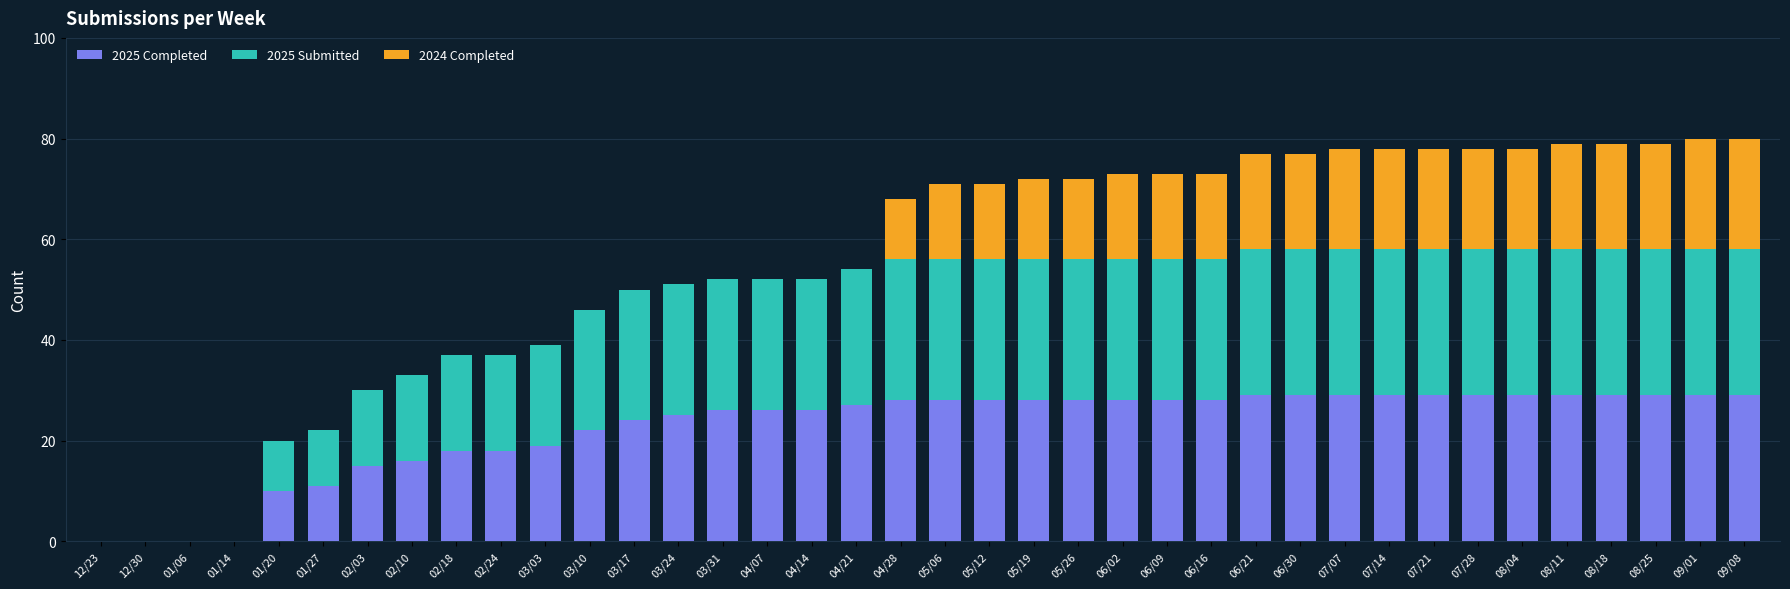

What is the total value across all series at 09/08?

80